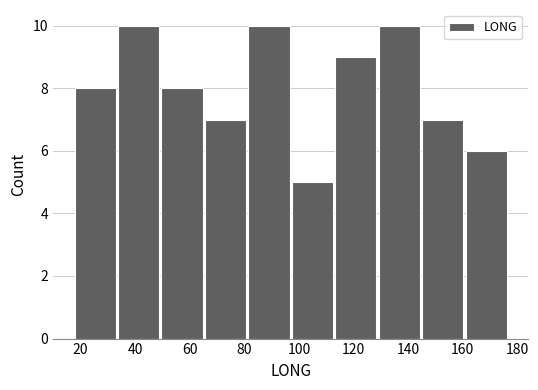

Reading left to right, transcribe this chart: for each bar, give the range it covers on the x-axis and its height. Neither the bar edges nor the heights are printed on the chart, so give them approximately, as read against the axes.

18 to 34: 8
34 to 50: 10
50 to 66: 8
66 to 82: 7
82 to 98: 10
98 to 112: 5
112 to 128: 9
128 to 144: 10
144 to 160: 7
160 to 176: 6